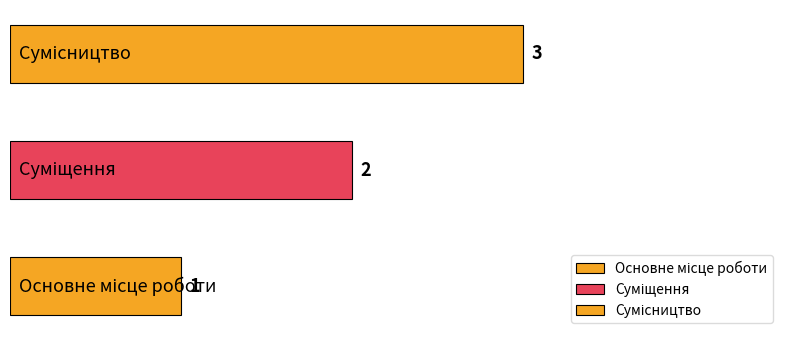

What is the minimum value shown in the chart?

1